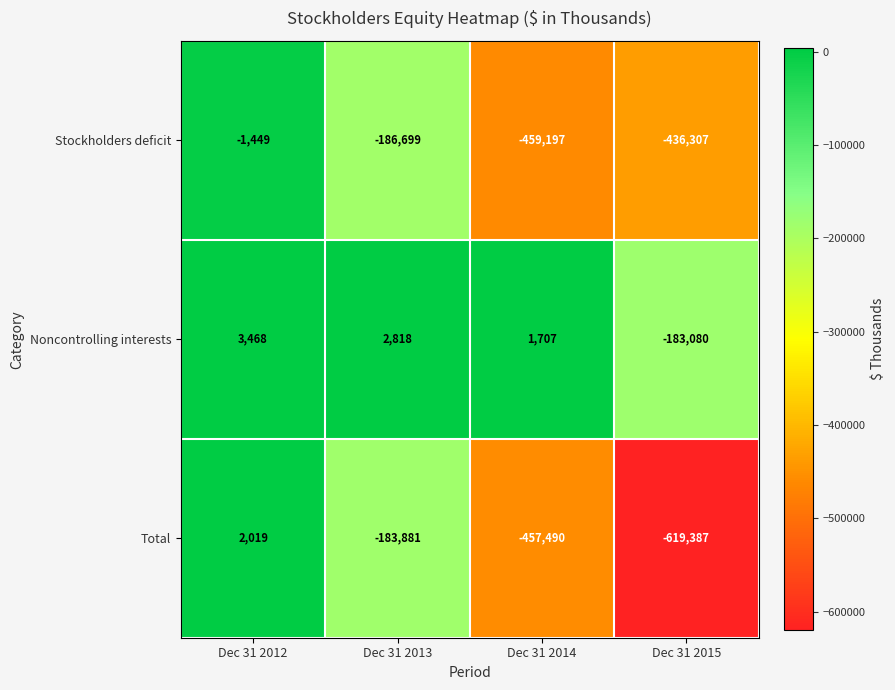

At which category does the chart reach its minimum across all series?

Dec 31 2015